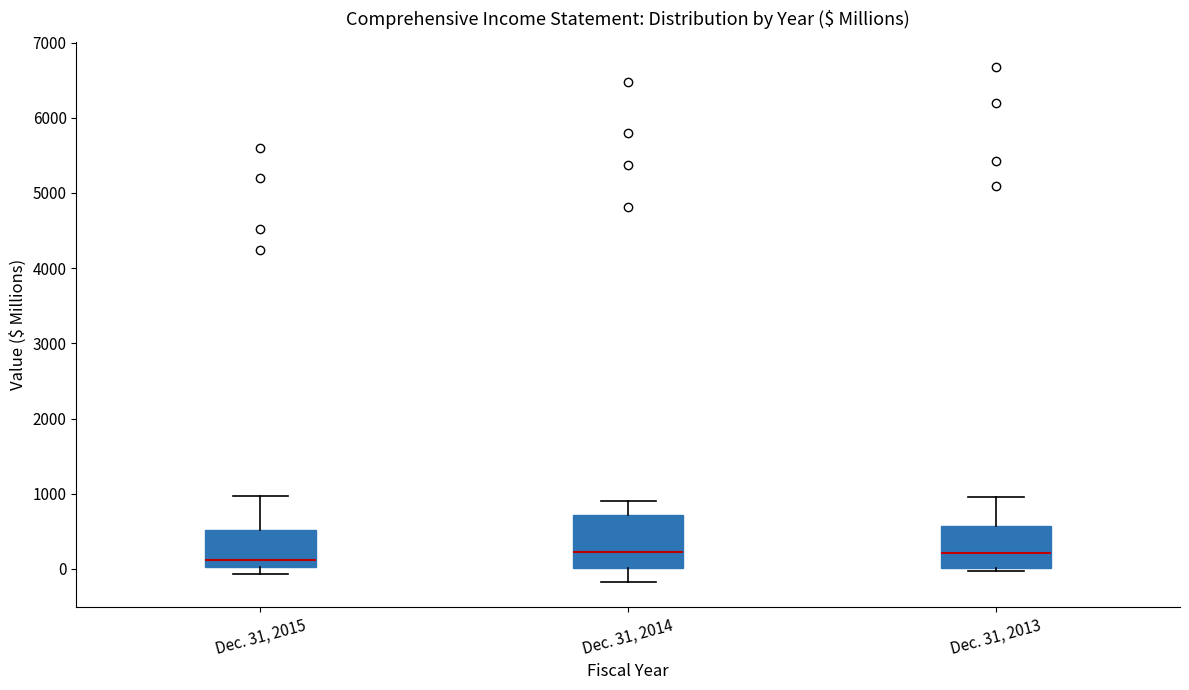

Where is the upper edge of the box for Dec. 31, 2014 on the y-axis? The values are not printed on the chart, so give them approximately, as read against the axis.

700